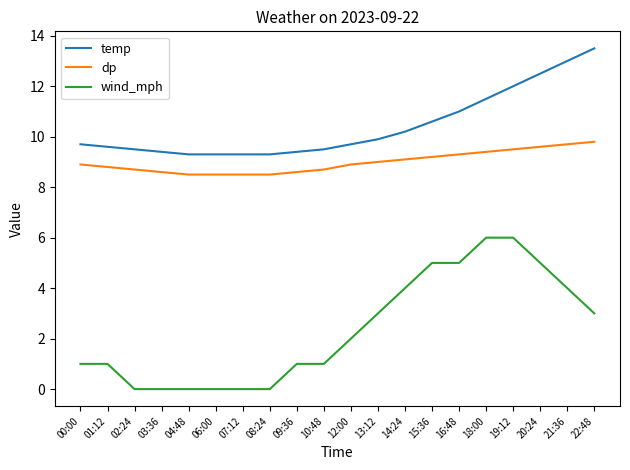

What position from the right is 15:36?

7